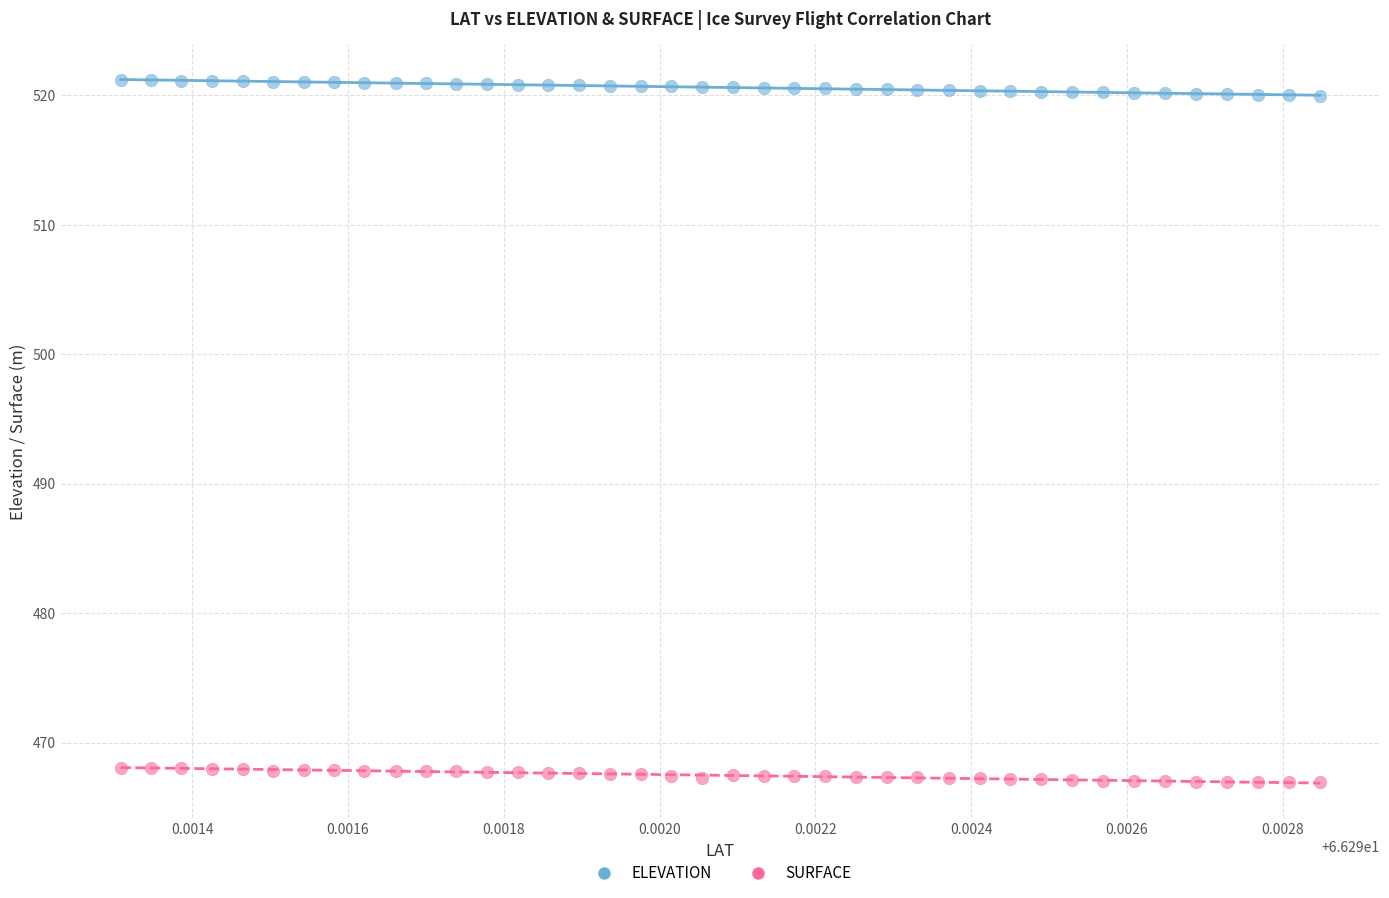

Which series reaches the minimum Y coordinate?

SURFACE